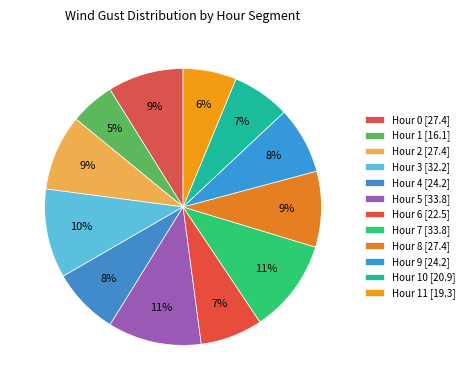

How many slices are in this pie chart?

12